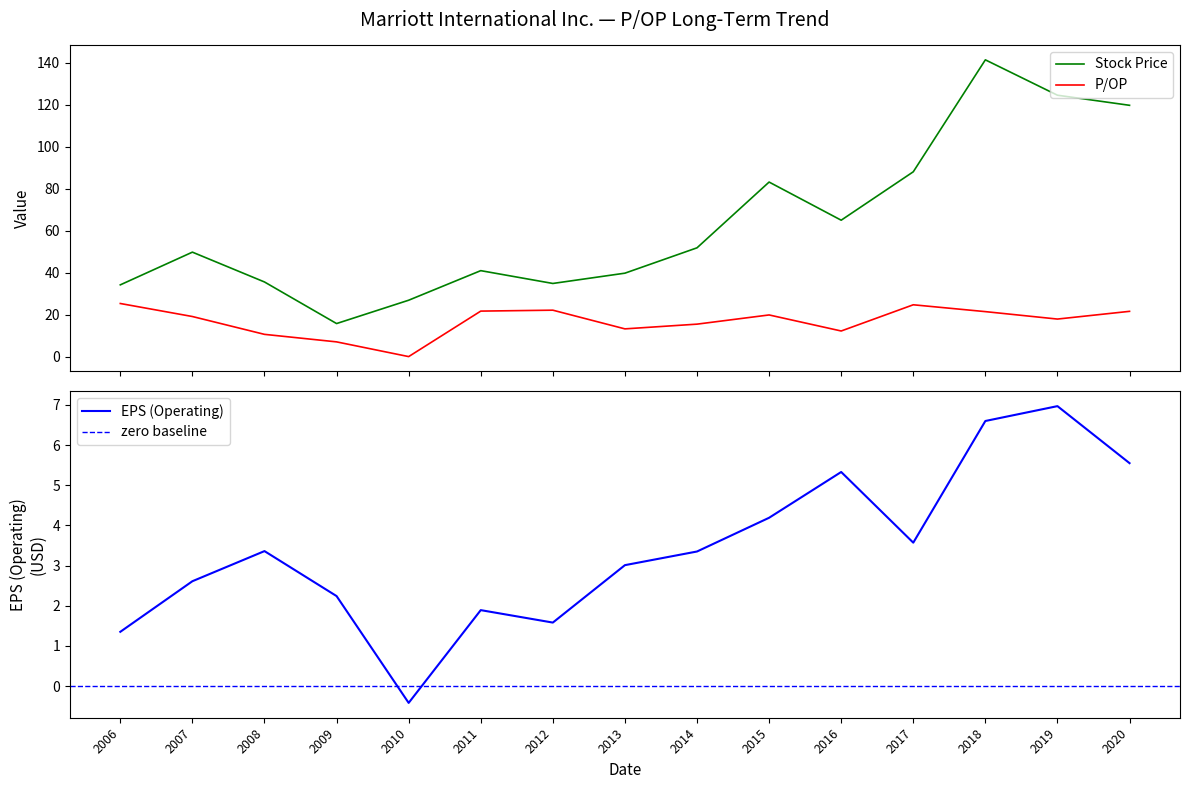

What is the maximum value for P/OP?

25.3